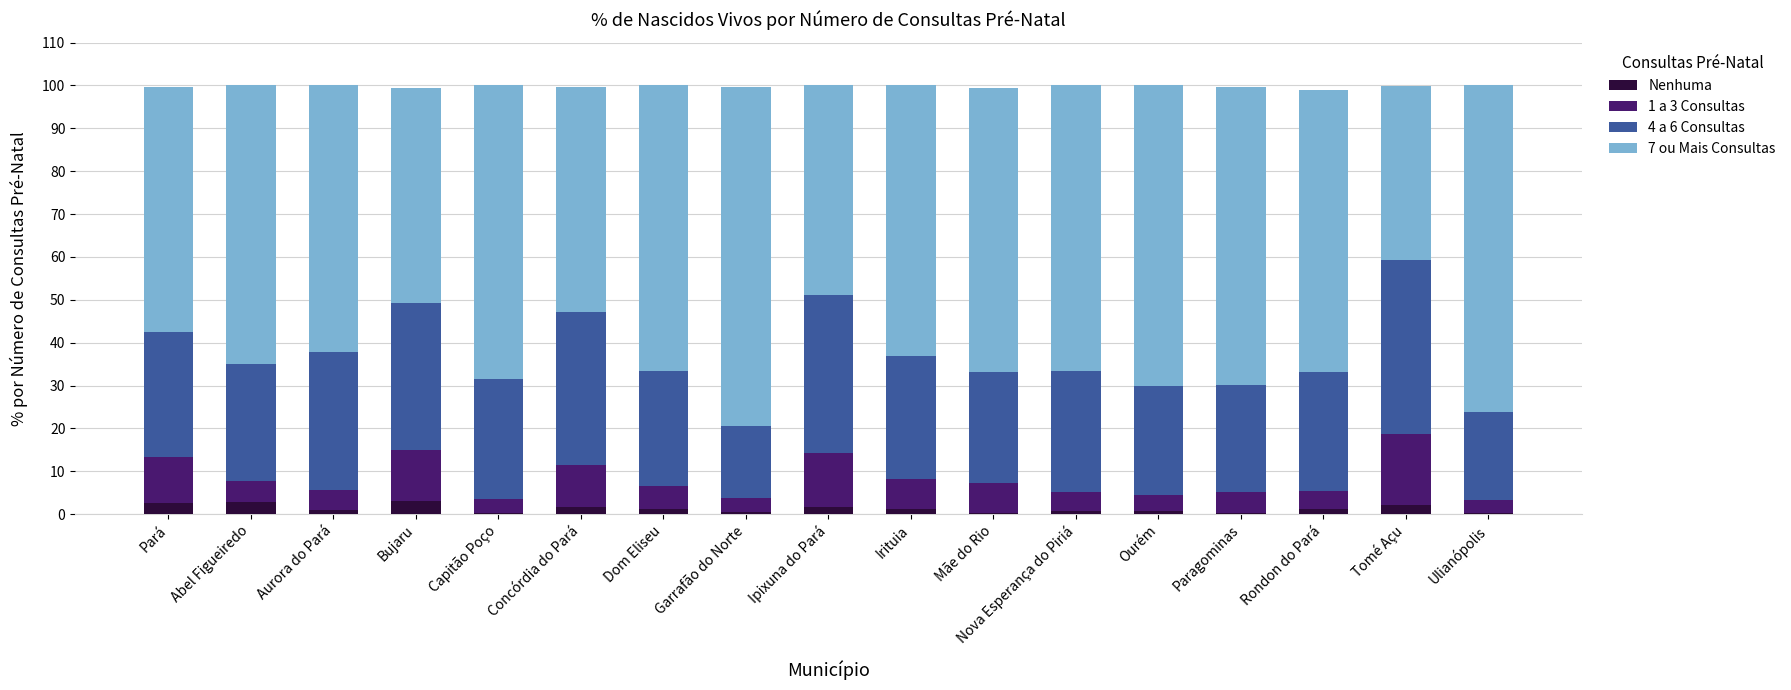

Which series has the largest total across all categories?

7 ou Mais Consultas